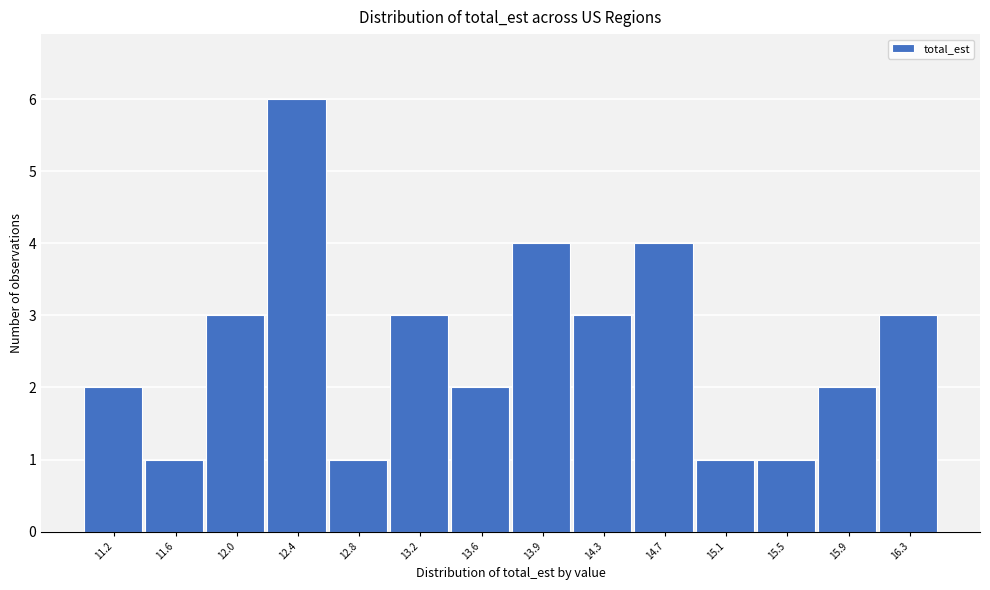

Reading left to right, what are all the values shown in this chart?

2	1	3	6	1	3	2	4	3	4	1	1	2	3